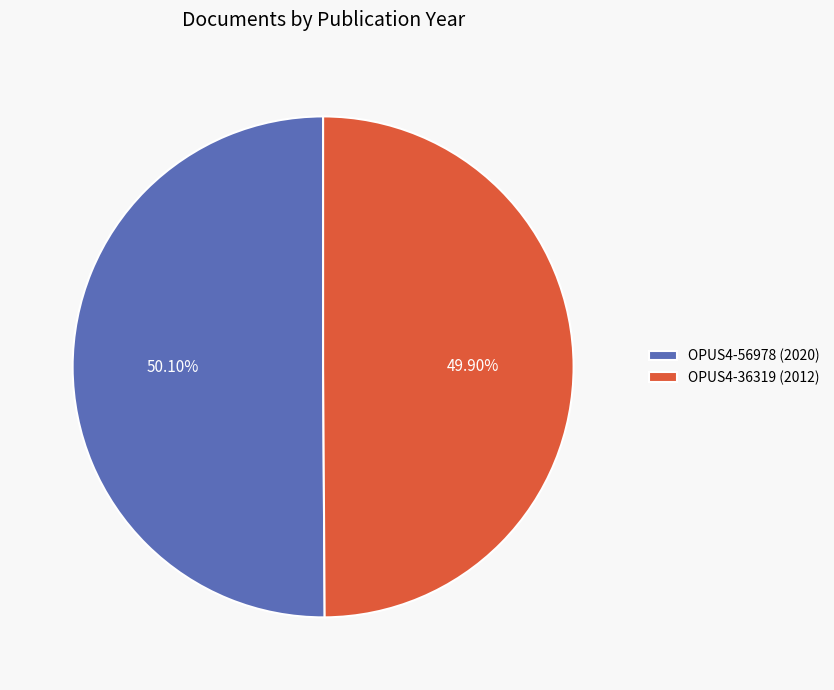

What percentage is NOT represented by OPUS4-36319?

50.1%